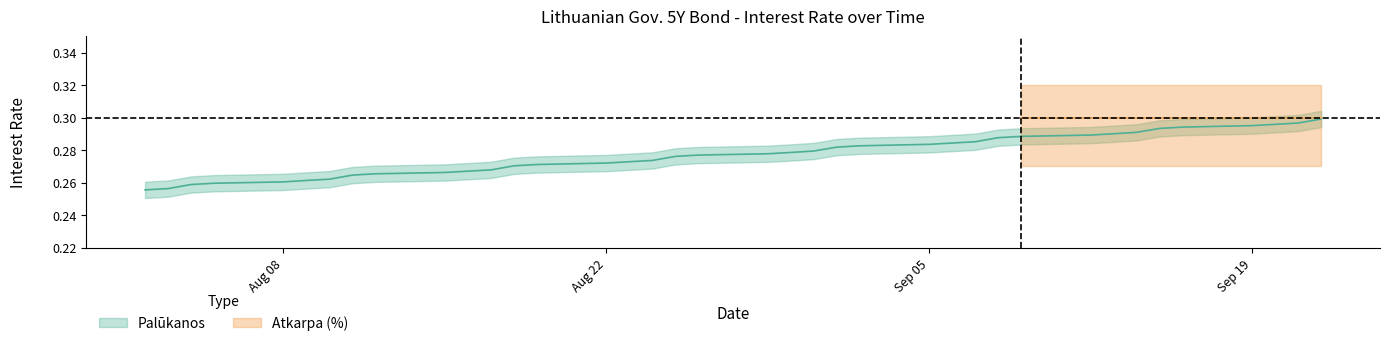

List the labels in order of value, smallest first.

2022-08-02, 2022-08-03, 2022-08-04, 2022-08-05, 2022-08-08, 2022-08-09, 2022-08-10, 2022-08-11, 2022-08-12, 2022-08-15, 2022-08-16, 2022-08-17, 2022-08-18, 2022-08-19, 2022-08-22, 2022-08-23, 2022-08-24, 2022-08-25, 2022-08-26, 2022-08-29, 2022-08-30, 2022-08-31, 2022-09-01, 2022-09-02, 2022-09-05, 2022-09-06, 2022-09-07, 2022-09-08, 2022-09-09, 2022-09-12, 2022-09-13, 2022-09-14, 2022-09-15, 2022-09-16, 2022-09-19, 2022-09-20, 2022-09-21, 2022-09-22